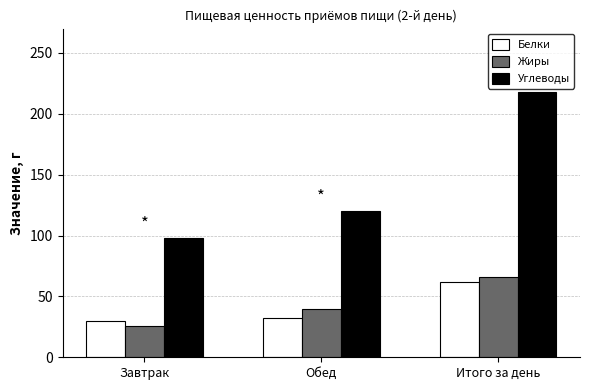

Which series changed the most between Завтрак and Обед?

Углеводы